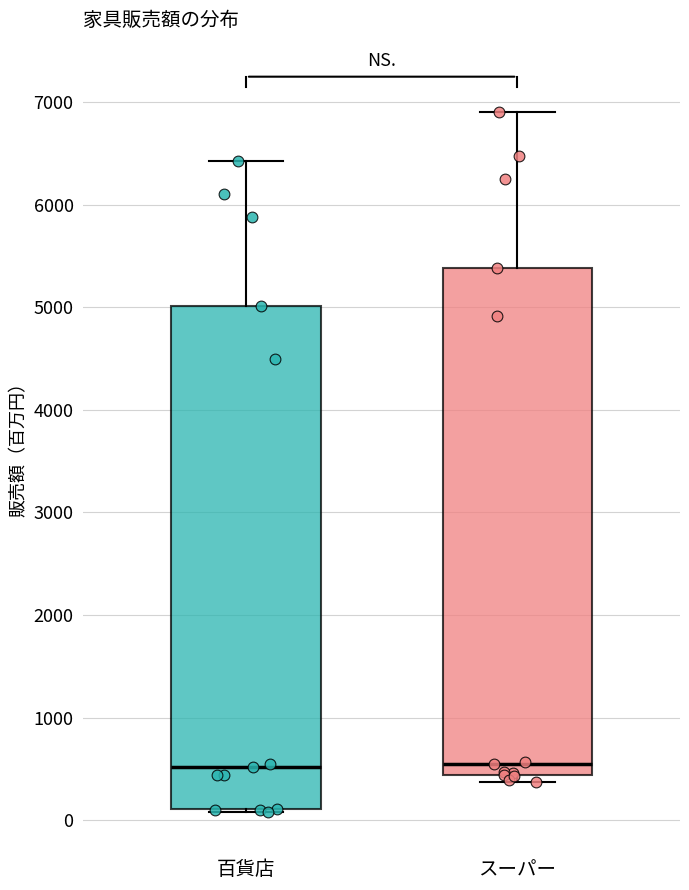

Reading left to right, transcribe this box plot: for each box, give where its median line is, the range the box spans, and where its two whiskers end, as read against the y-axis. The values are not printed on the chart, so give them approximately, as read against the axis.

百貨店: median 500, box 100 to 5000, whiskers 100 (just below the box's lower edge) to 6400
スーパー: median 500, box 400 to 5400, whiskers 400 (just below the box's lower edge) to 6900